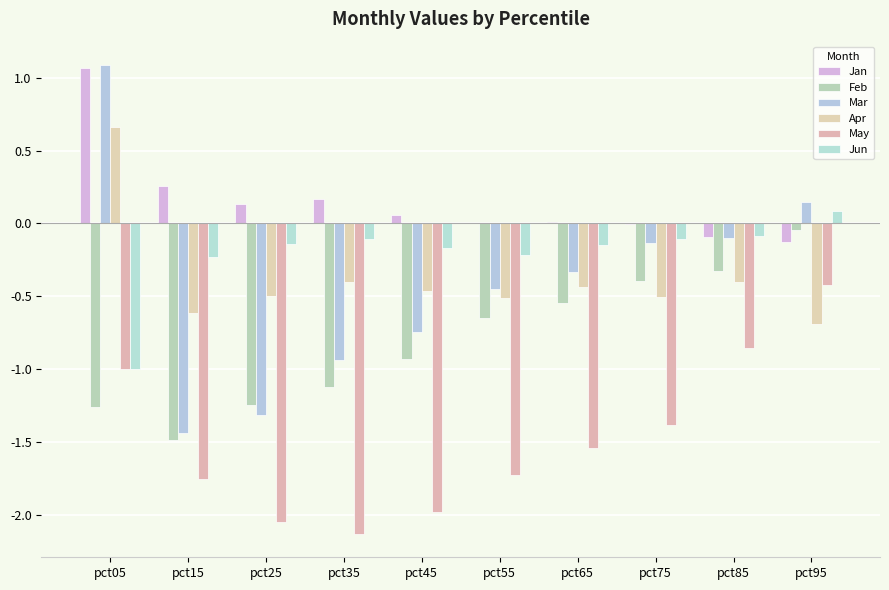

How many series are shown in this chart?

6